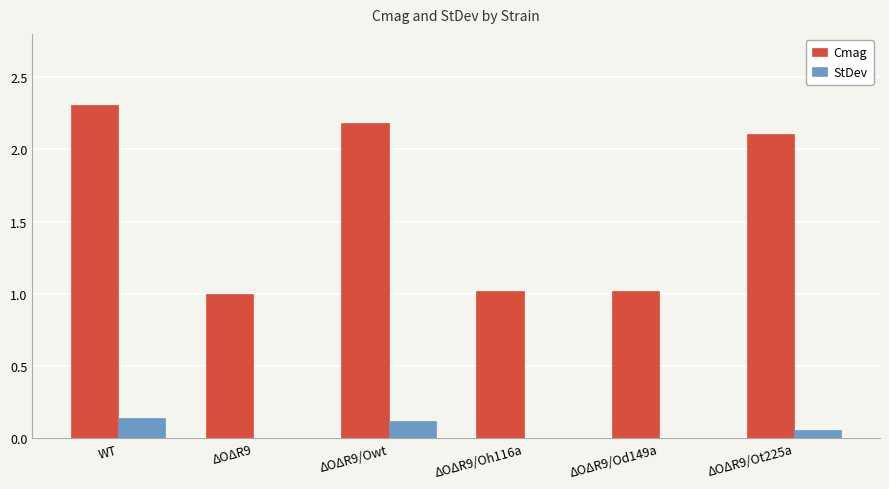

Between WT and ΔOΔR9/Oh116a, which series saw the biggest shift?

Cmag